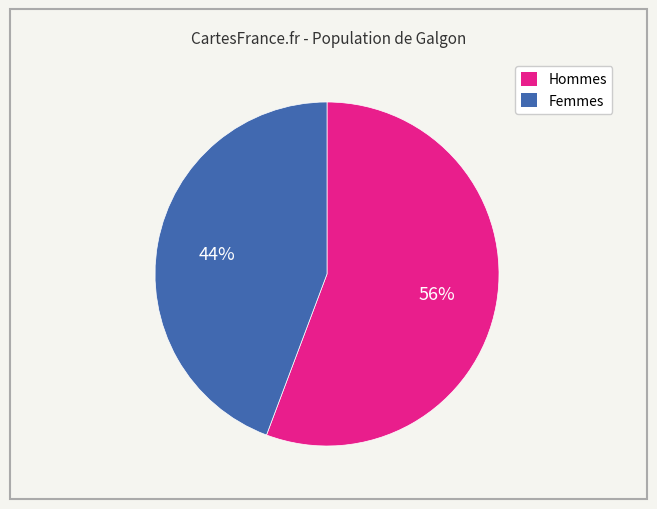

Is there a majority slice in this chart?

Yes